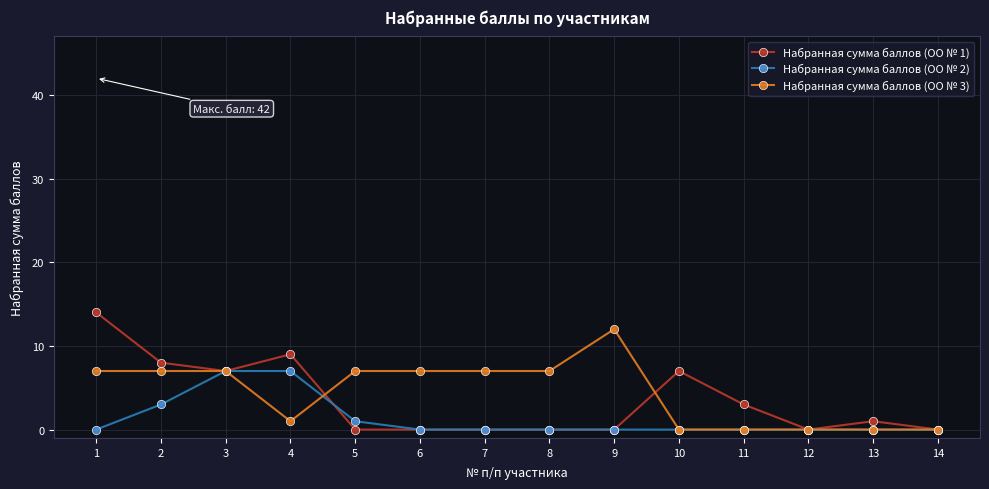

Does the chart have visible grid lines?

Yes